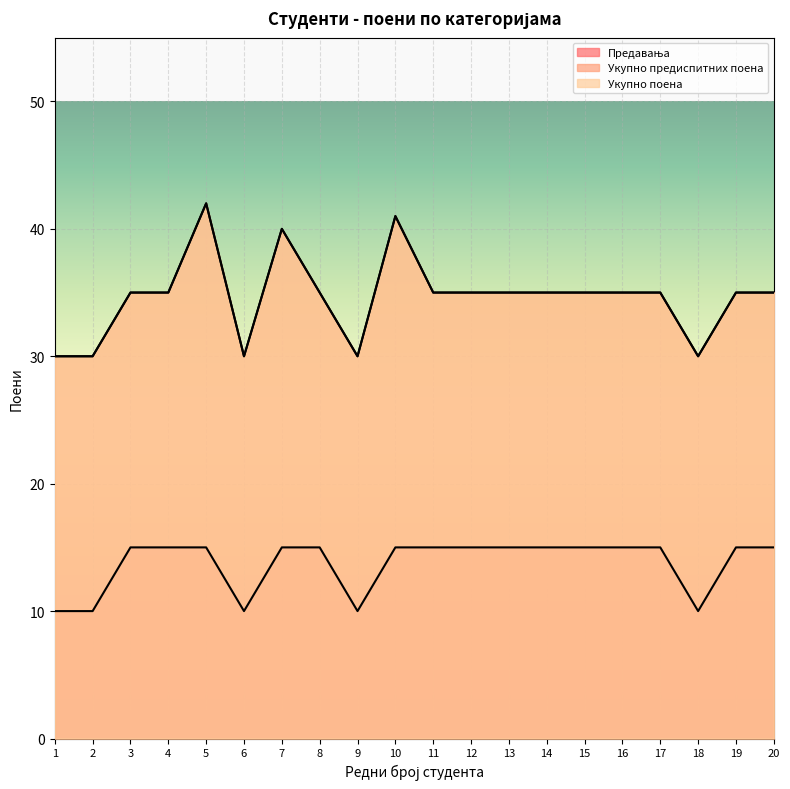

Between 15 and 11, which is larger?

15